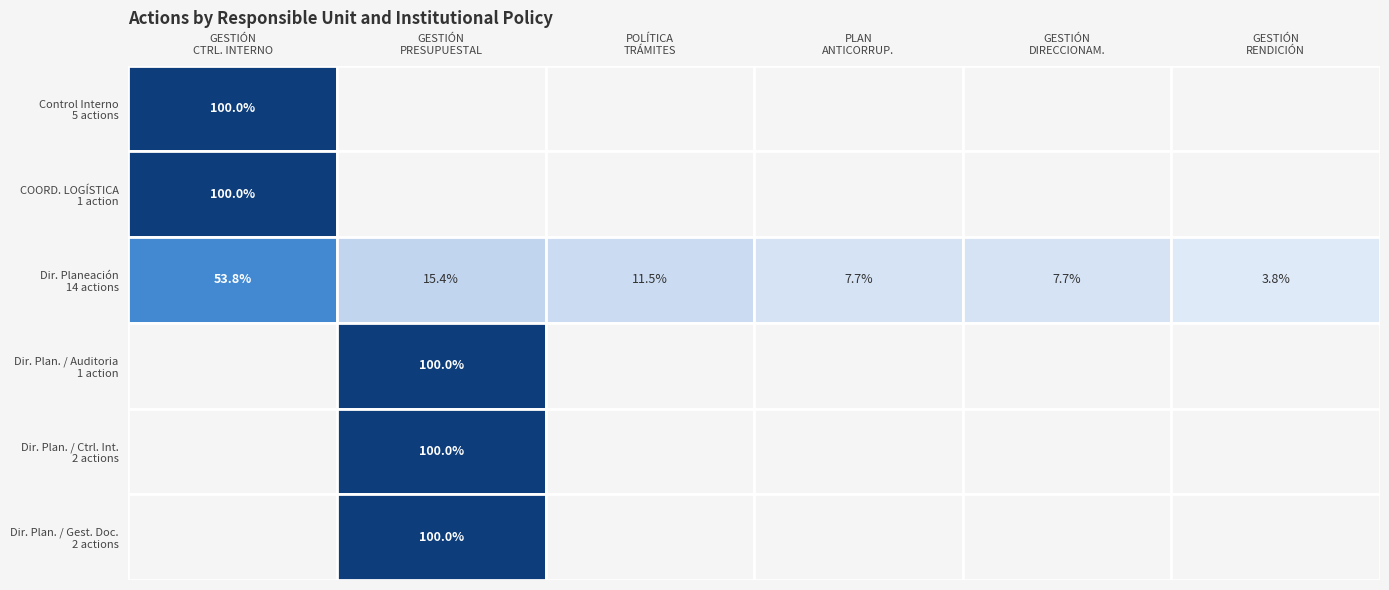

Is it true that Control Interno equals 5 at 0?

True